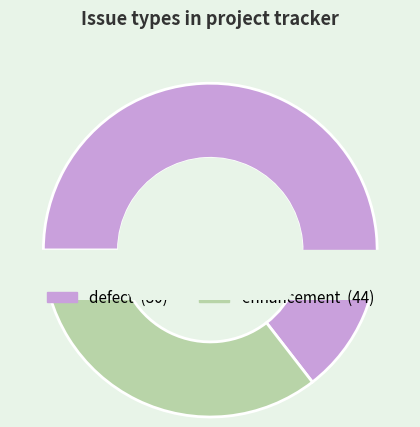

To the nearest percent, what is the average slice percentage?

50%